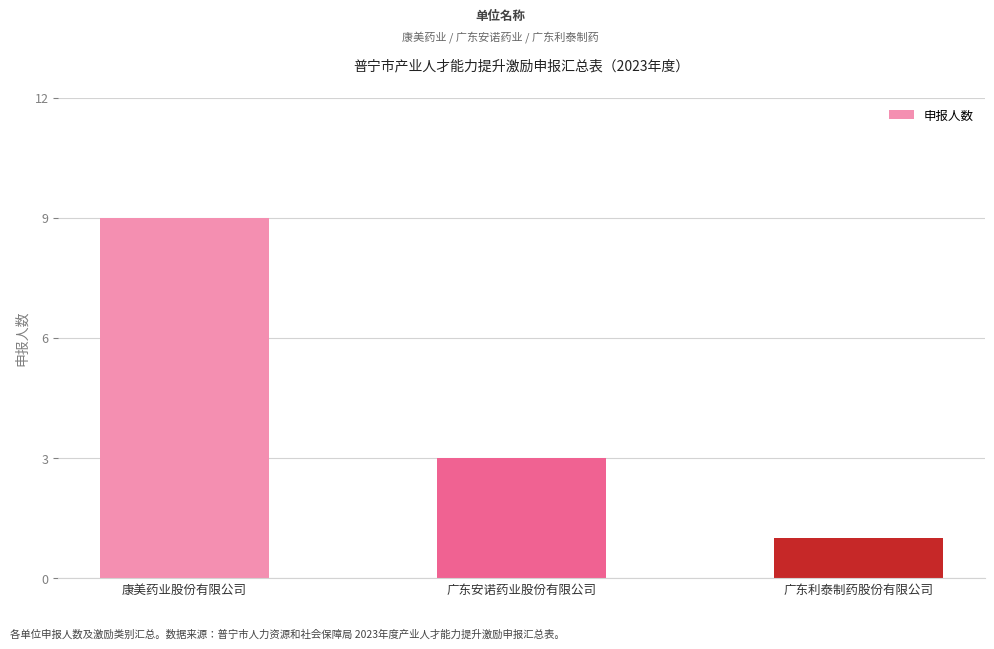

What is the difference between the values at 康美药业股份有限公司 and 广东利泰制药股份有限公司?

8